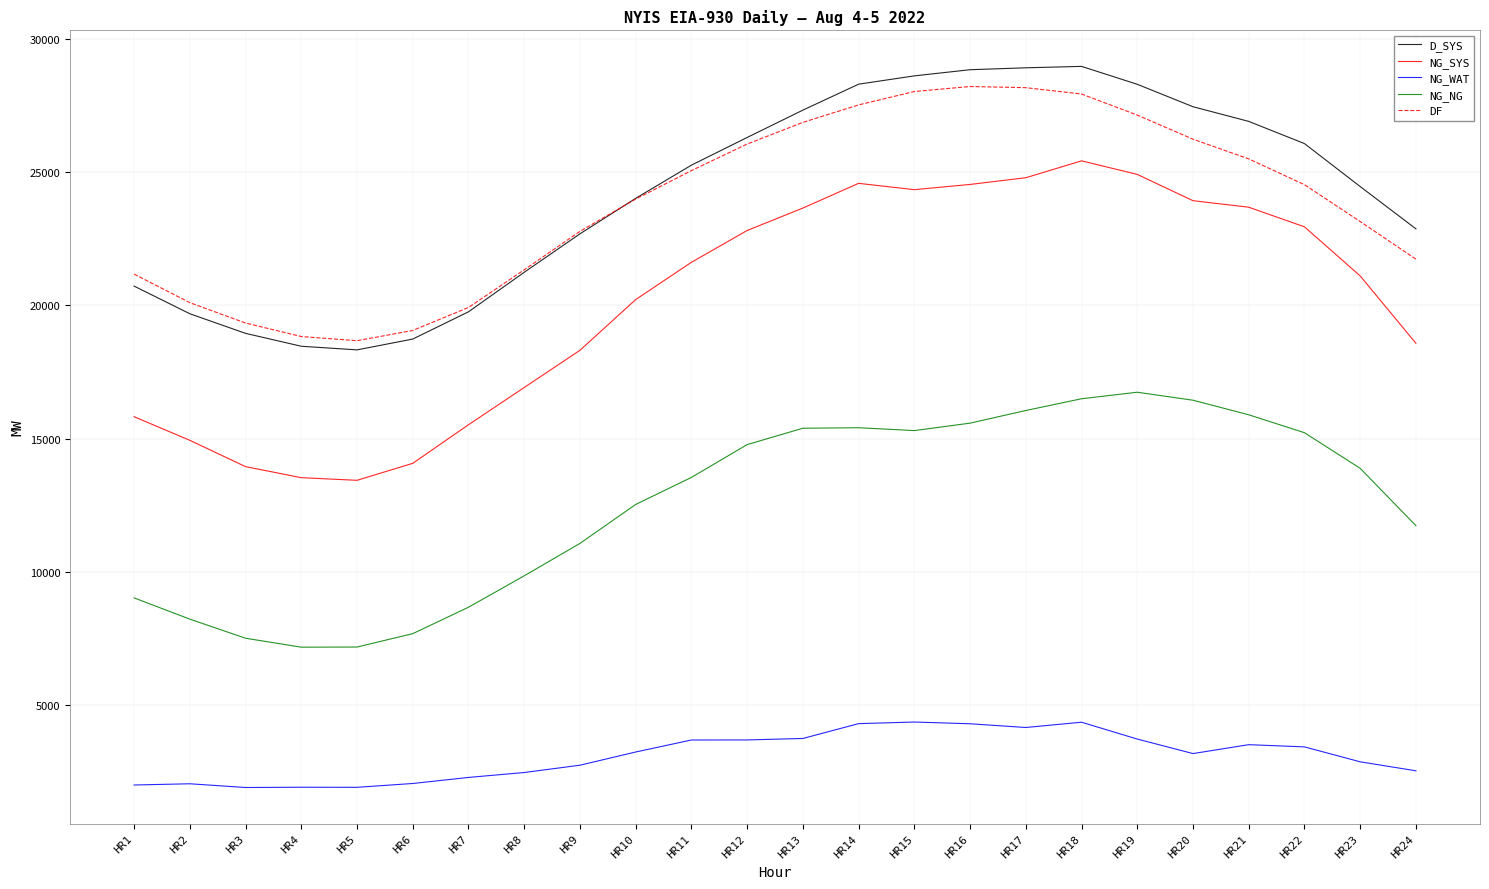

The value of D_SYS at HR8 is 31418. True or false?

False